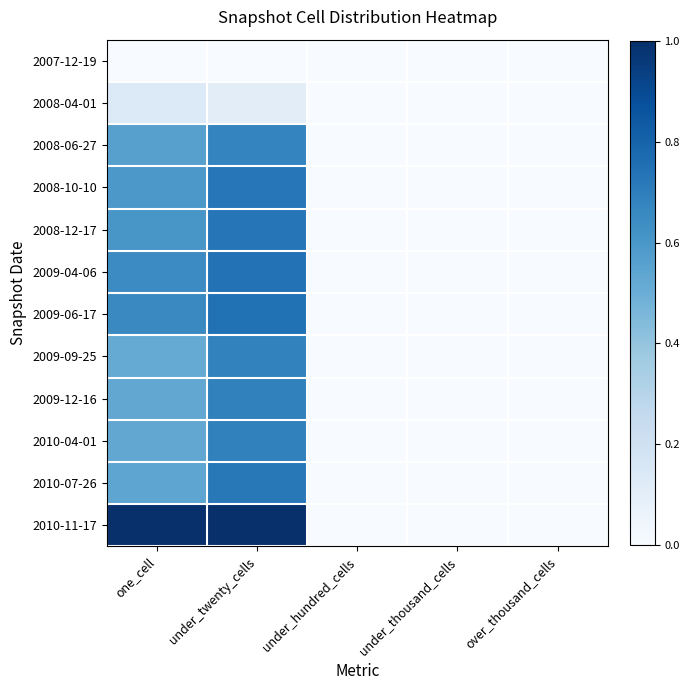

At which category is the sum across all series the highest?

under_twenty_cells